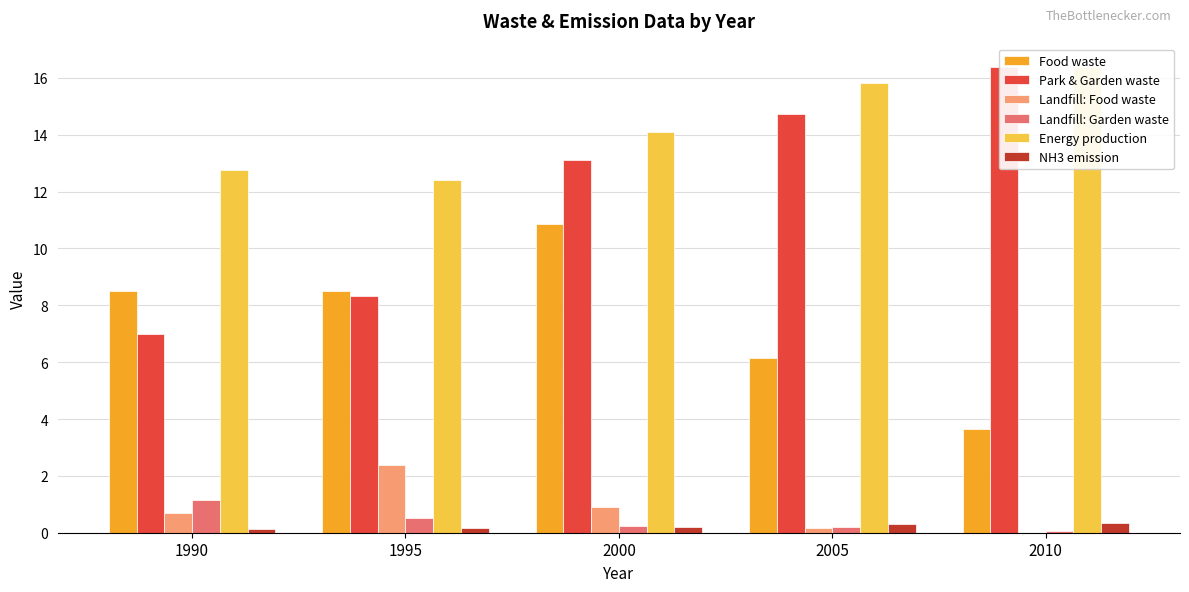

How many bars are there in each group?

6